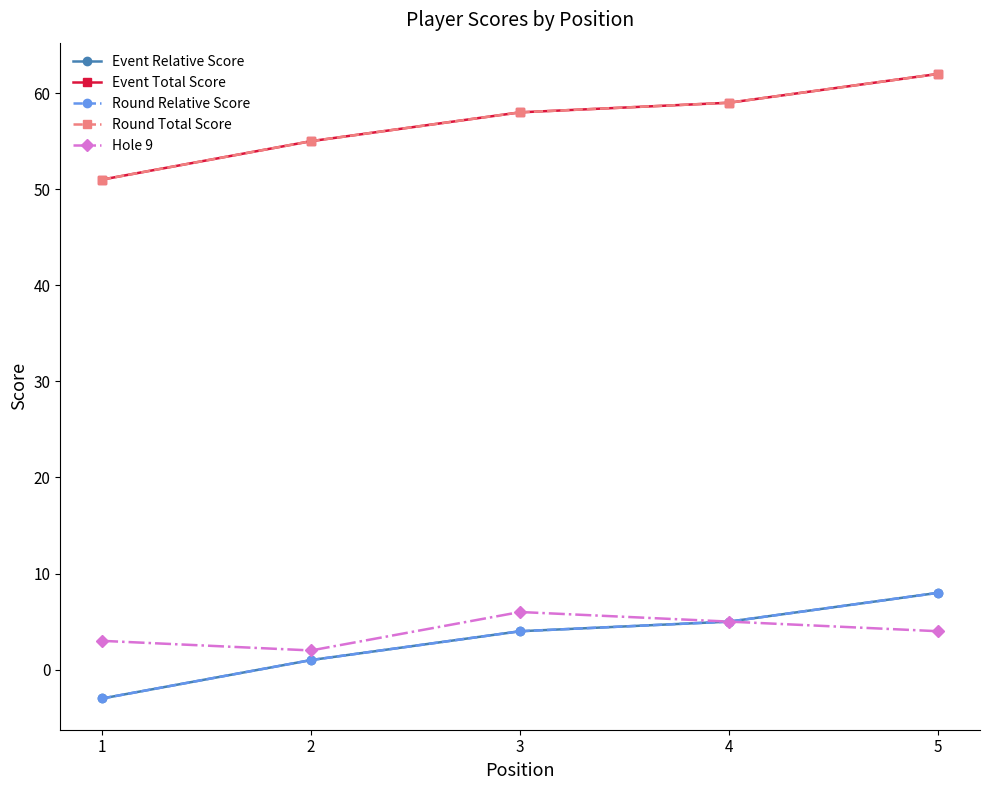

Which category has the highest value across all series?

5